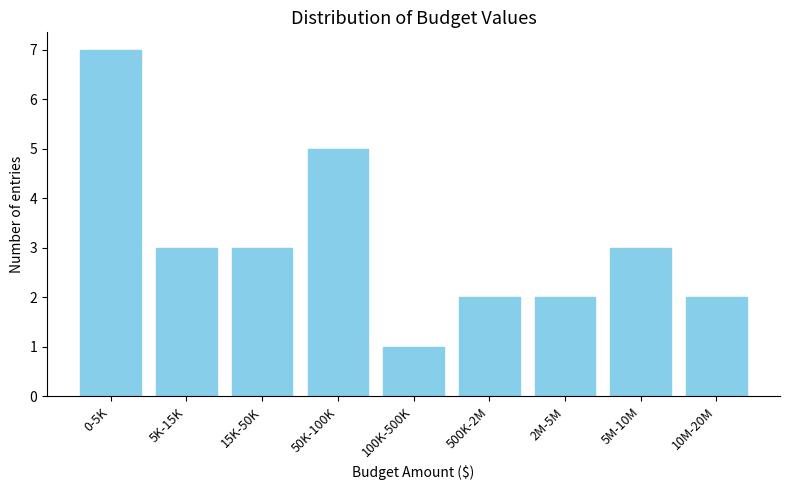

Reading left to right, list all the values displayed in this chart.

0-5K=7	5K-15K=3	15K-50K=3	50K-100K=5	100K-500K=1	500K-2M=2	2M-5M=2	5M-10M=3	10M-20M=2